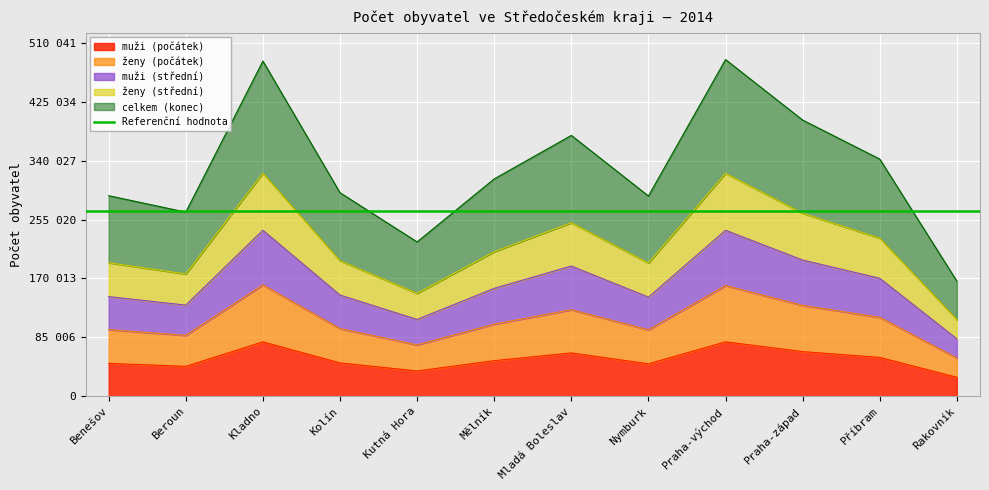

True or false: muži (střední) and ženy (počátek) cross at least once.

False